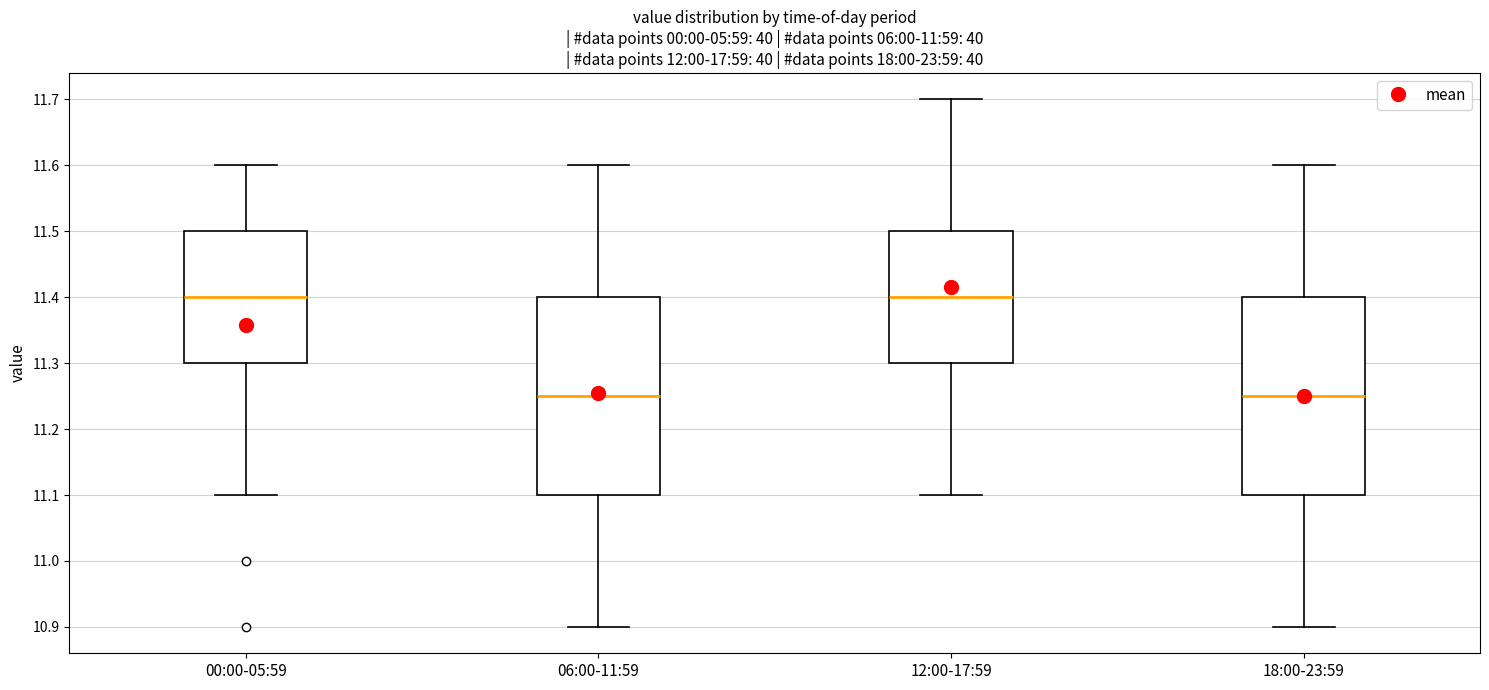

Reading left to right, read every box against the y-axis: the position of its median line, the range the box covers, and the ends of its whiskers. The values are not printed on the chart, so give them approximately, as read against the axis.

00:00-05:59: median 11.40, box 11.30 to 11.50, whiskers 11.10 to 11.60
06:00-11:59: median 11.25, box 11.10 to 11.40, whiskers 10.90 to 11.60
12:00-17:59: median 11.40, box 11.30 to 11.50, whiskers 11.10 to 11.70
18:00-23:59: median 11.25, box 11.10 to 11.40, whiskers 10.90 to 11.60